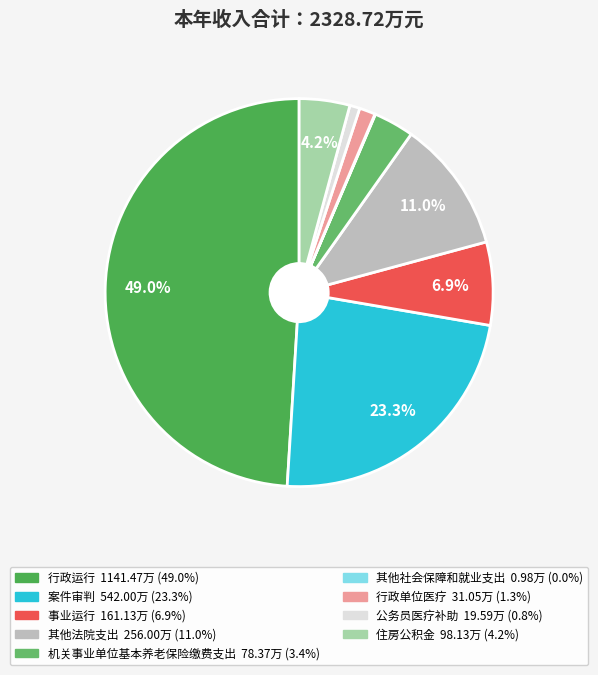

Which slice is the smallest?

其他社会保障和就业支出